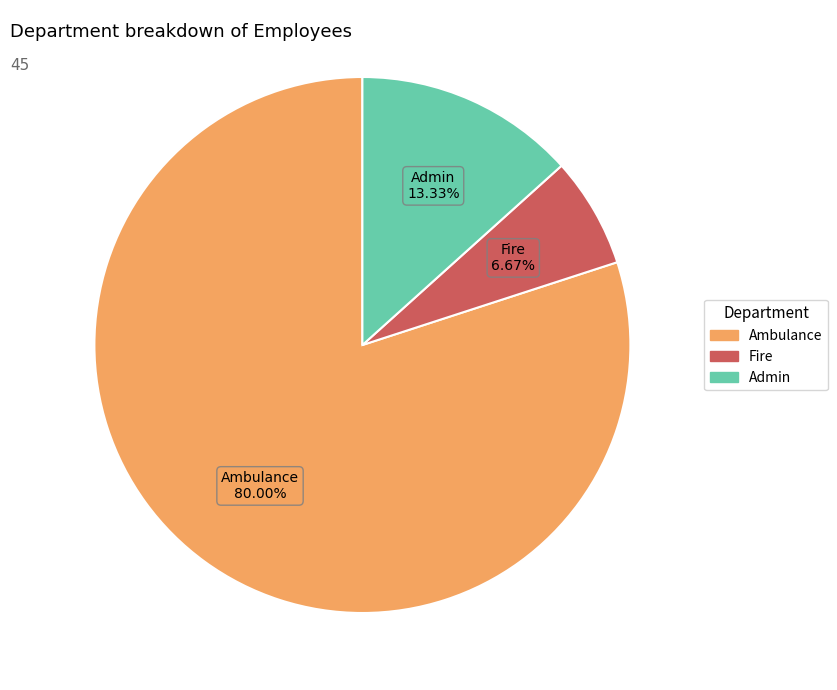

How many segments does this pie chart have?

3